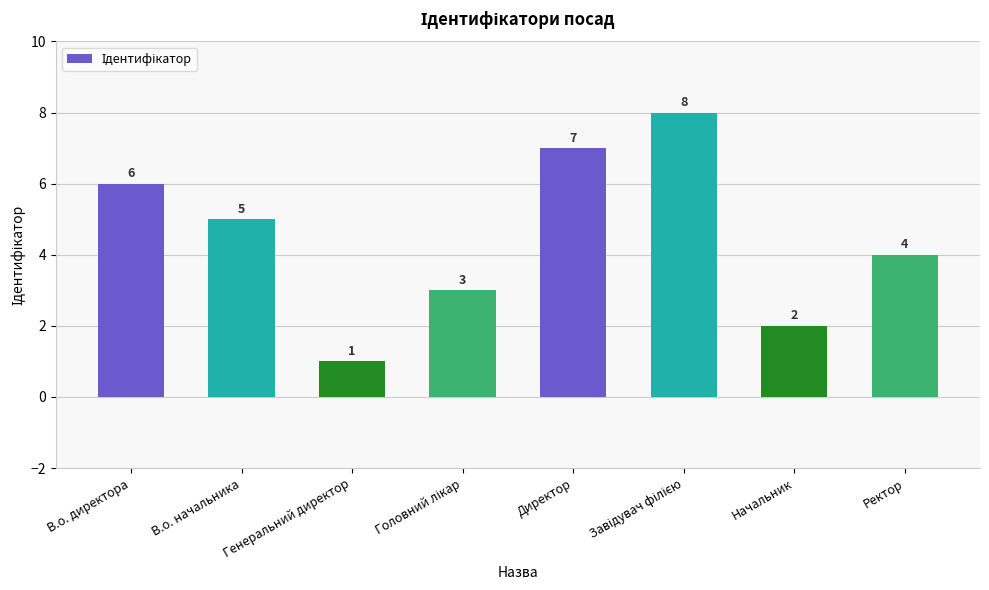

At which label is the value closest to 4?

Ректор